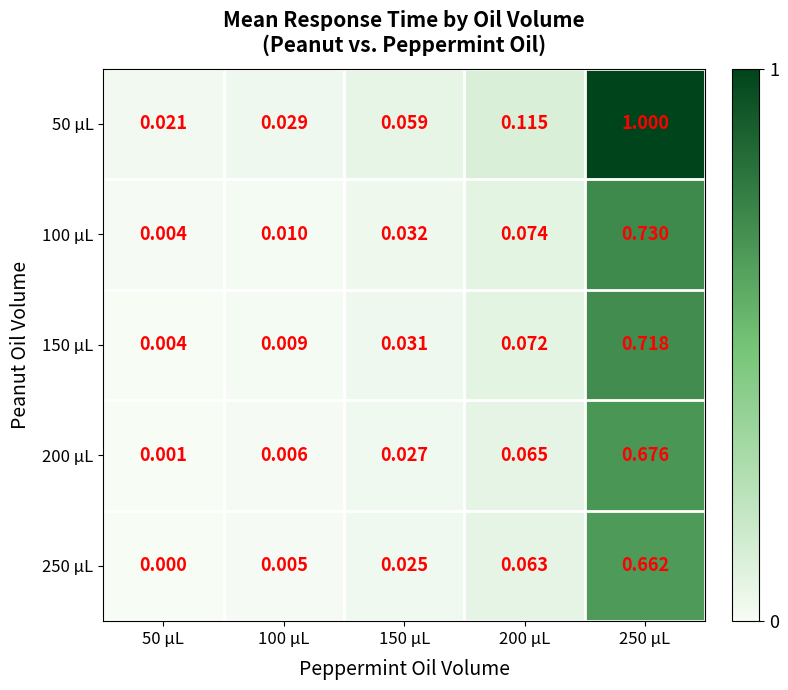

Is the value of 50 μL at 50 μL greater than the value of 200 μL at 150 μL?

No